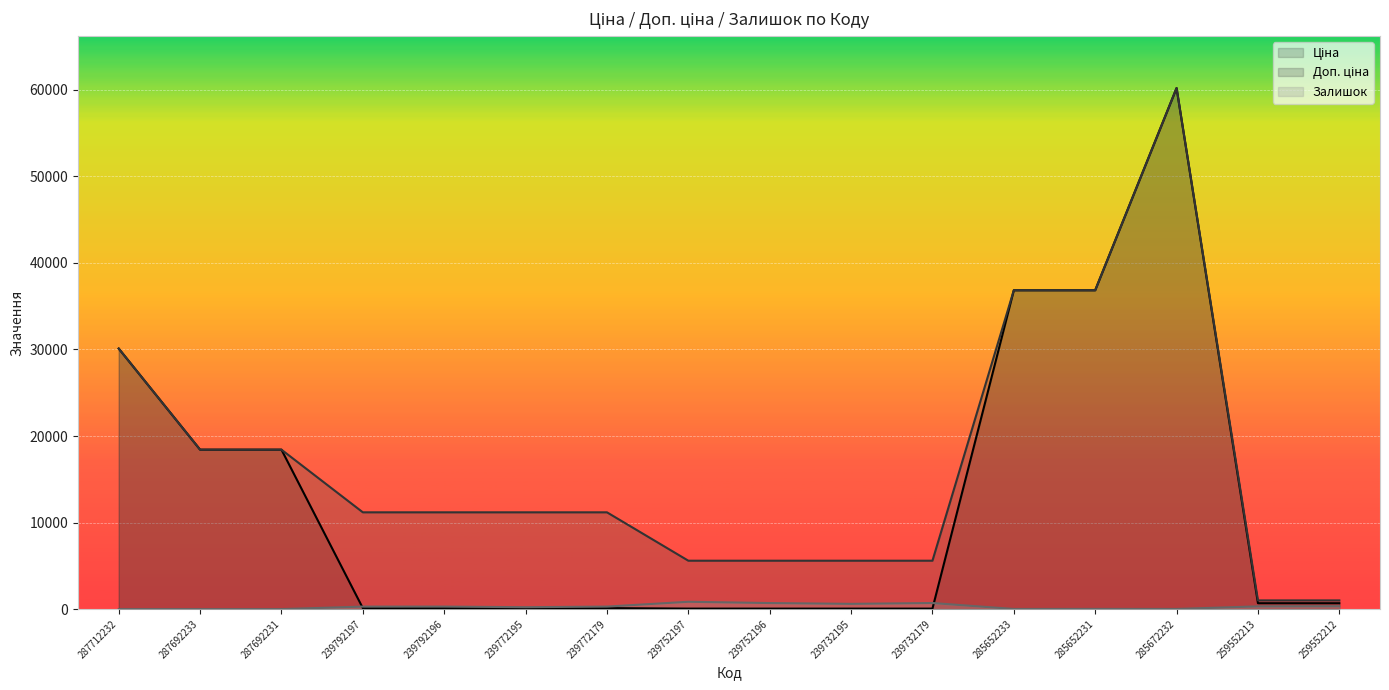

What position from the left is 285672232?

14